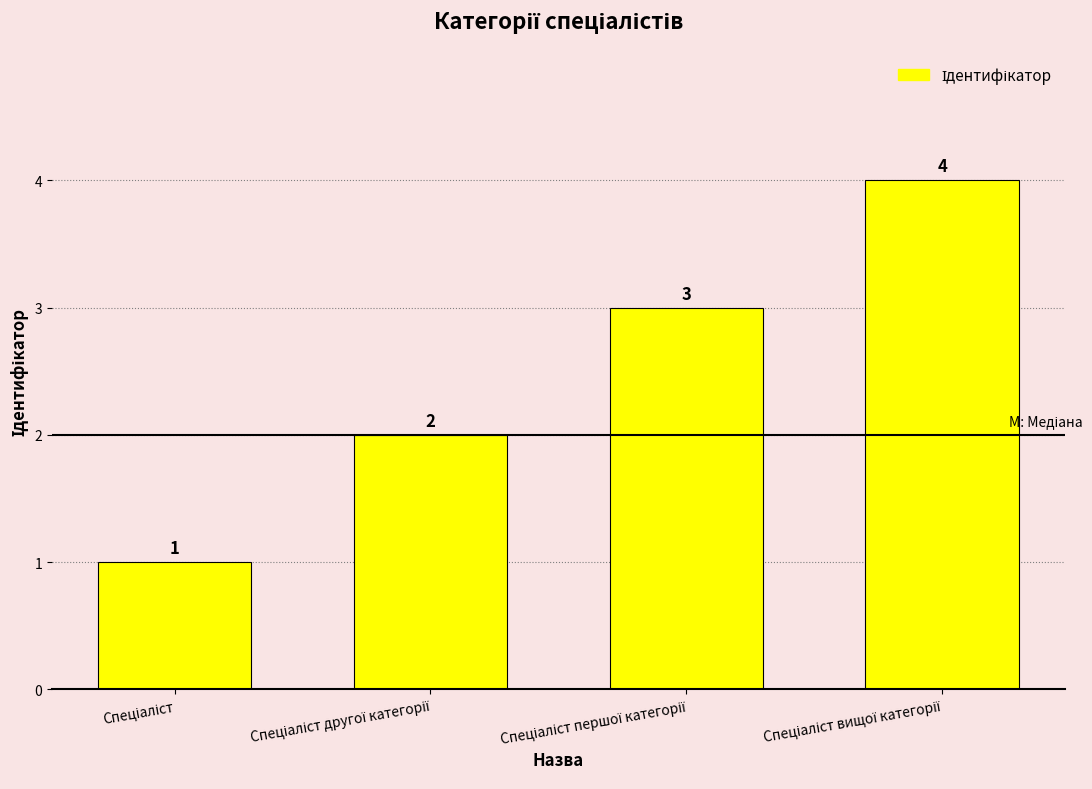

What is the maximum value shown in the chart?

4